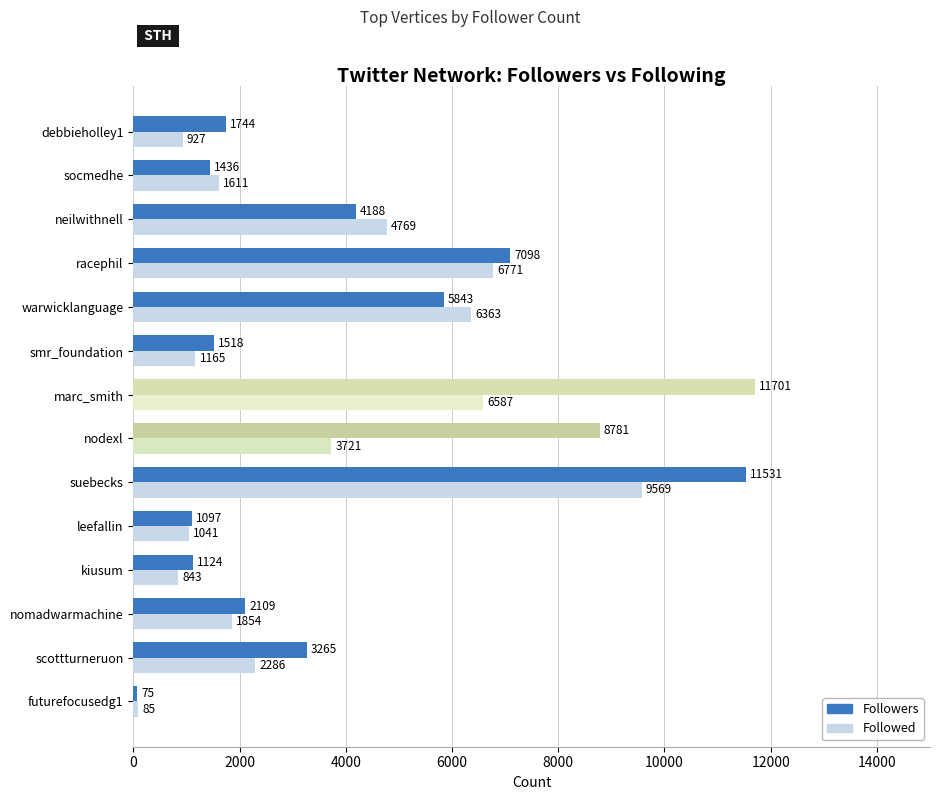

List the labels in order of Followed value, largest first.

suebecks, racephil, marc_smith, warwicklanguage, neilwithnell, nodexl, scottturneruon, nomadwarmachine, socmedhe, smr_foundation, leefallin, debbieholley1, kiusum, futurefocusedg1